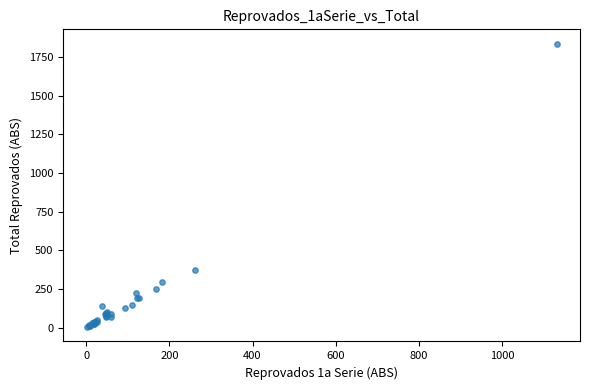

What Y value in the scatter plot is closest to 919?

373